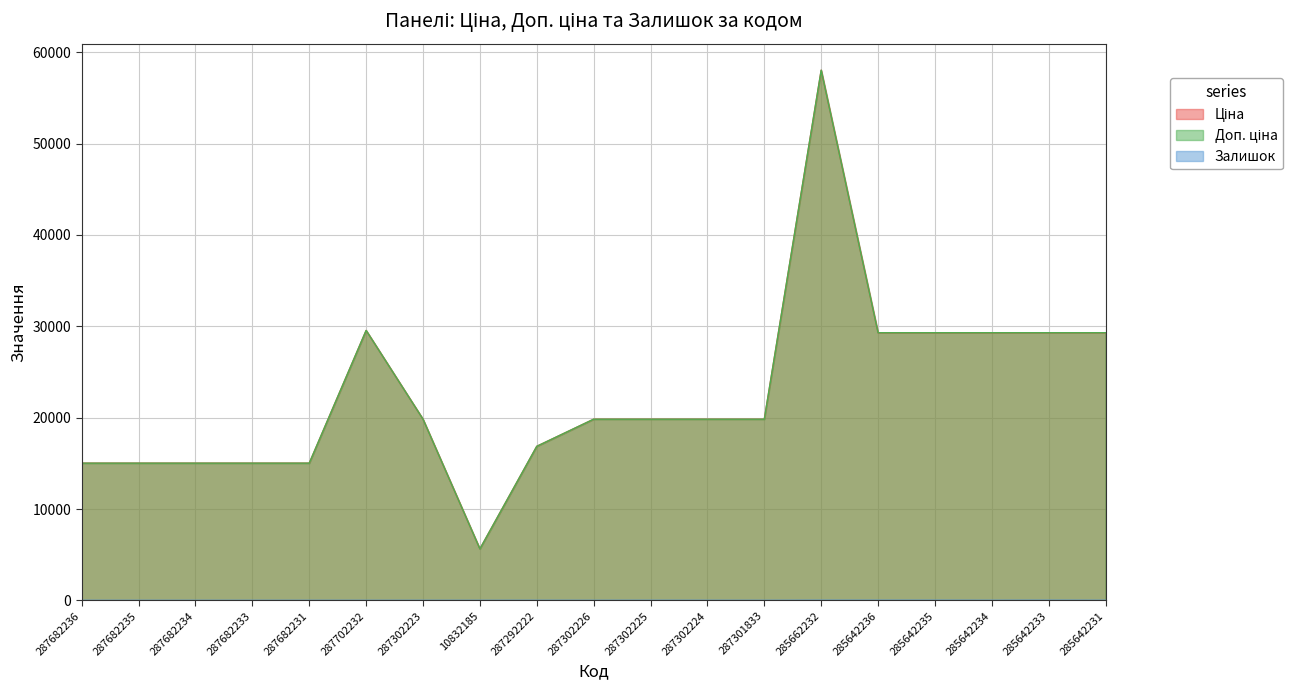

True or false: Ціна has a value of 51366.9 at 285642235.

False